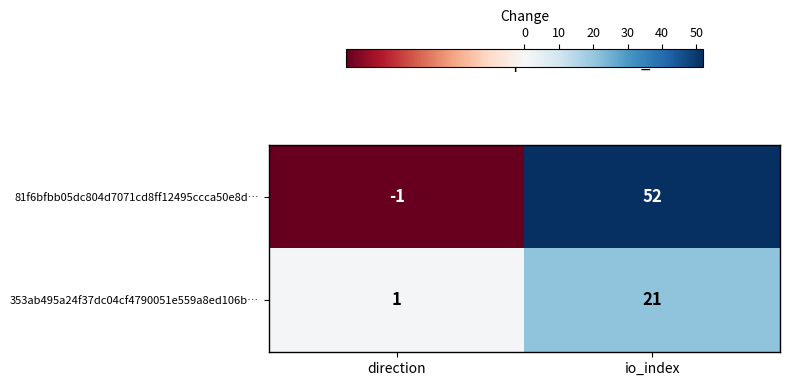

Where is 81f6bfbb05dc804d7071cd8ff12495ccca50e8d… nearest to the value 25?

direction